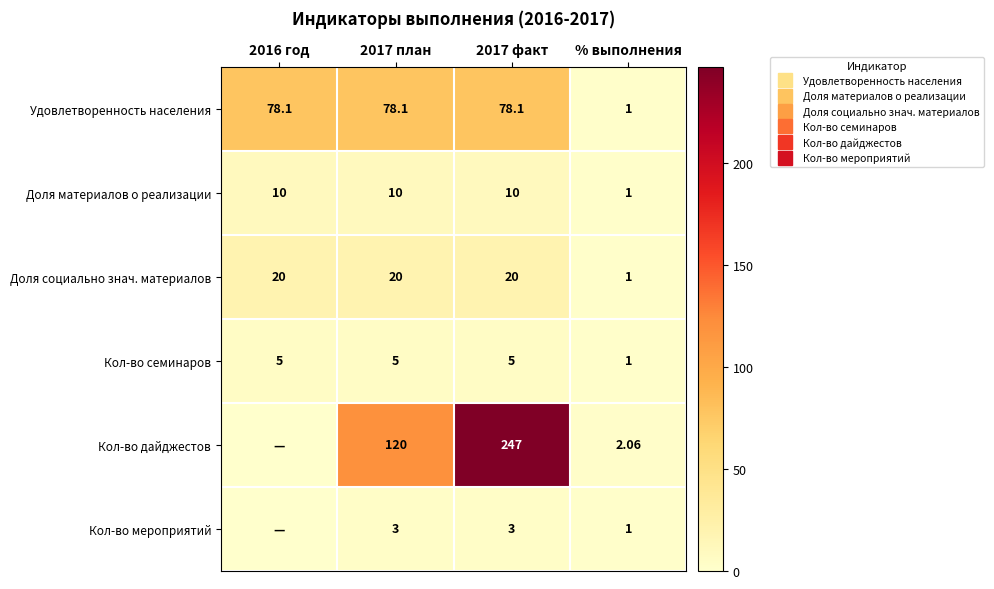

List the series in order of their peak value, highest first.

Кол-во дайджестов, Удовлетворенность населения, Доля социально знач. материалов, Доля материалов о реализации, Кол-во семинаров, Кол-во мероприятий